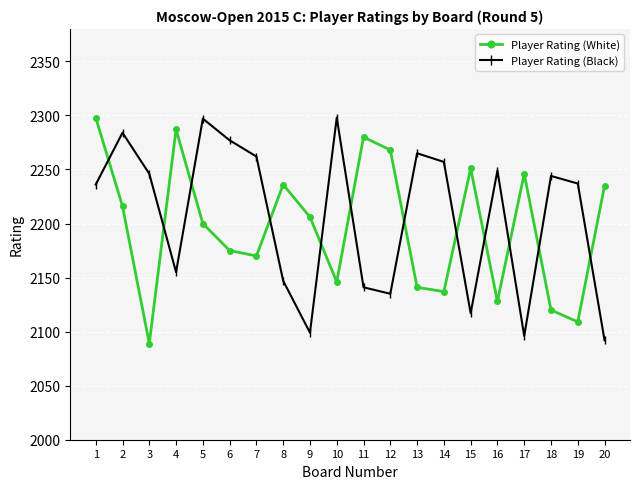

At how many categories does at least one series exceed 2100?

20